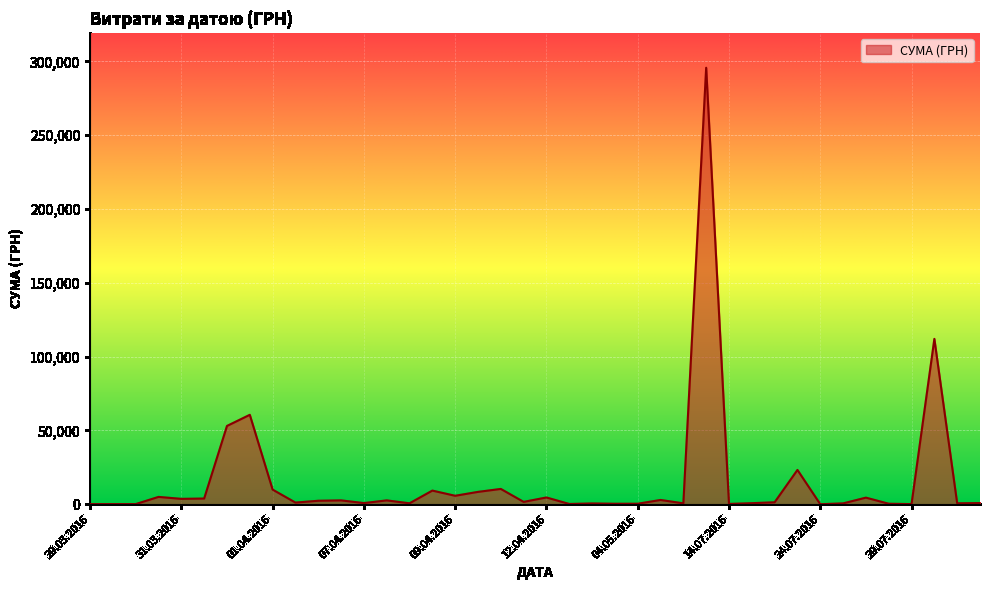

What is the greatest value displayed?

295638.6